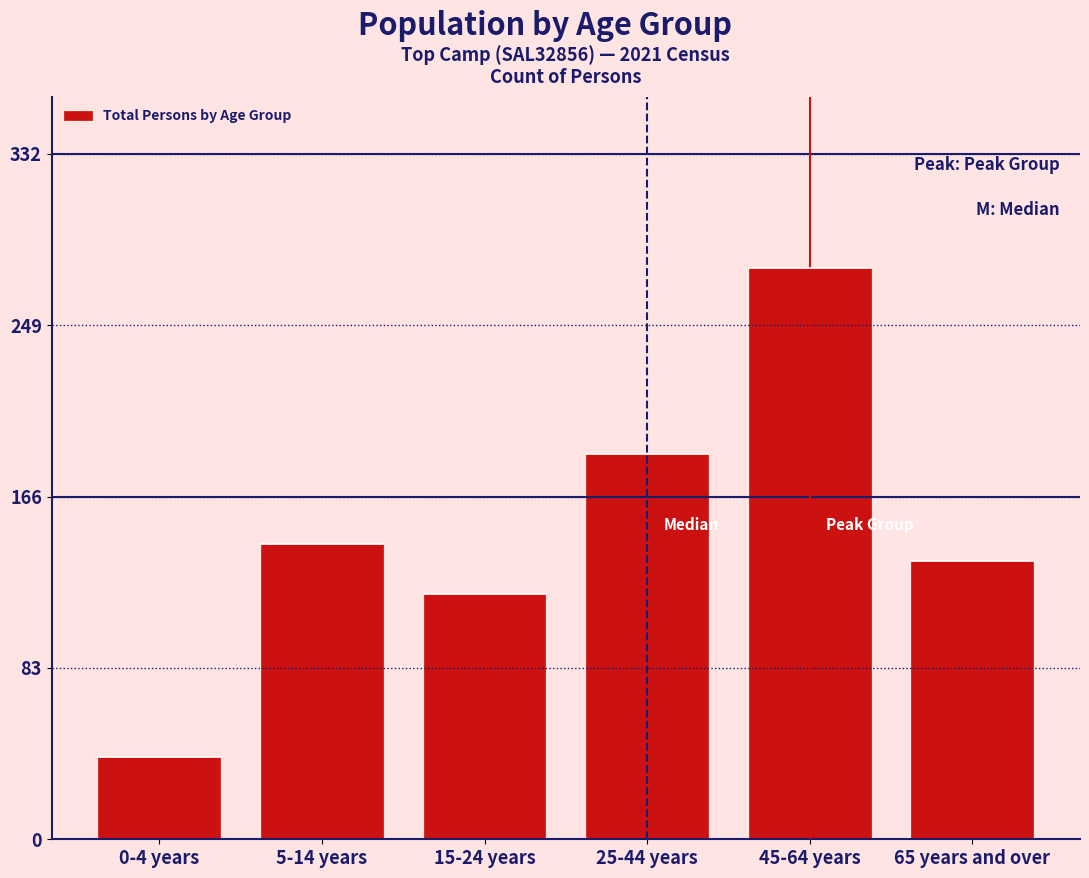

Reading left to right, extract all data points from this chart.

40	143	119	187	277	135